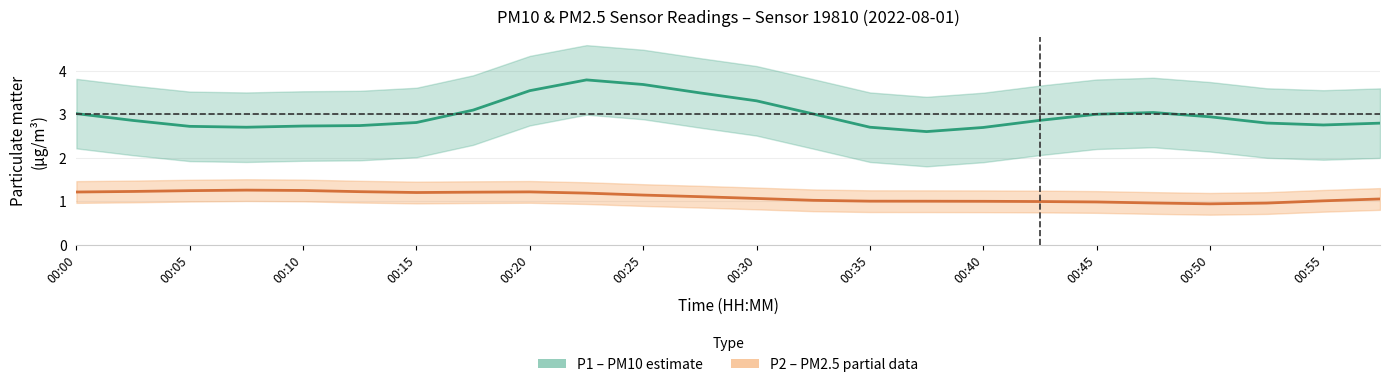

Between 16 and 21, which is larger?

21